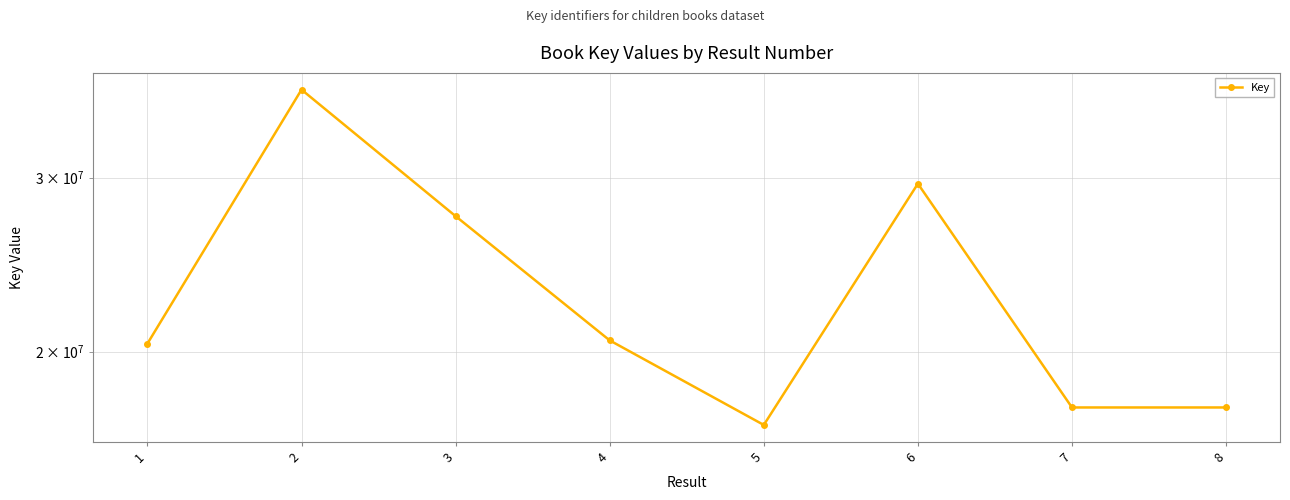

Rank the categories by value from lowest to highest.

5, 8, 7, 1, 4, 3, 6, 2